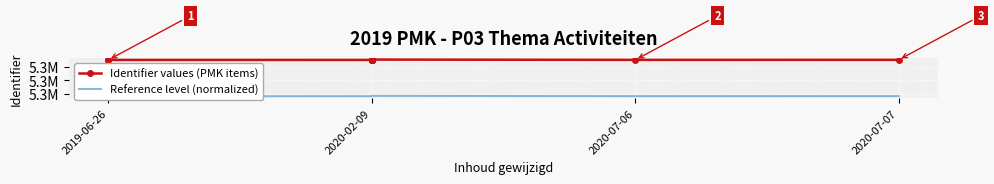

True or false: Reference level (normalized) and Identifier values (PMK items) cross at least once.

False